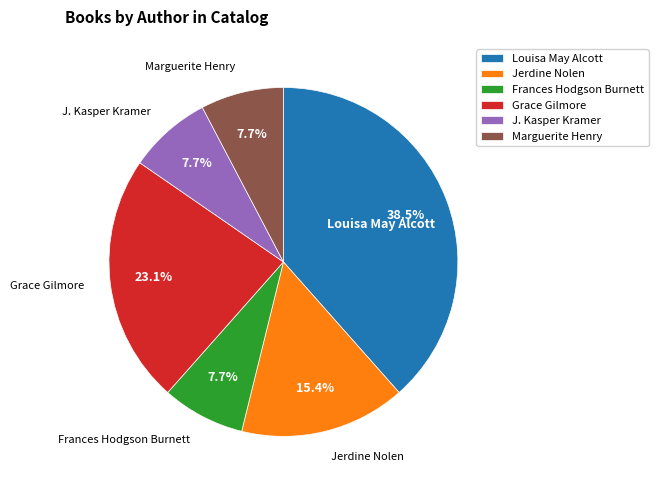

Does Louisa May Alcott represent more than half of the total?

No